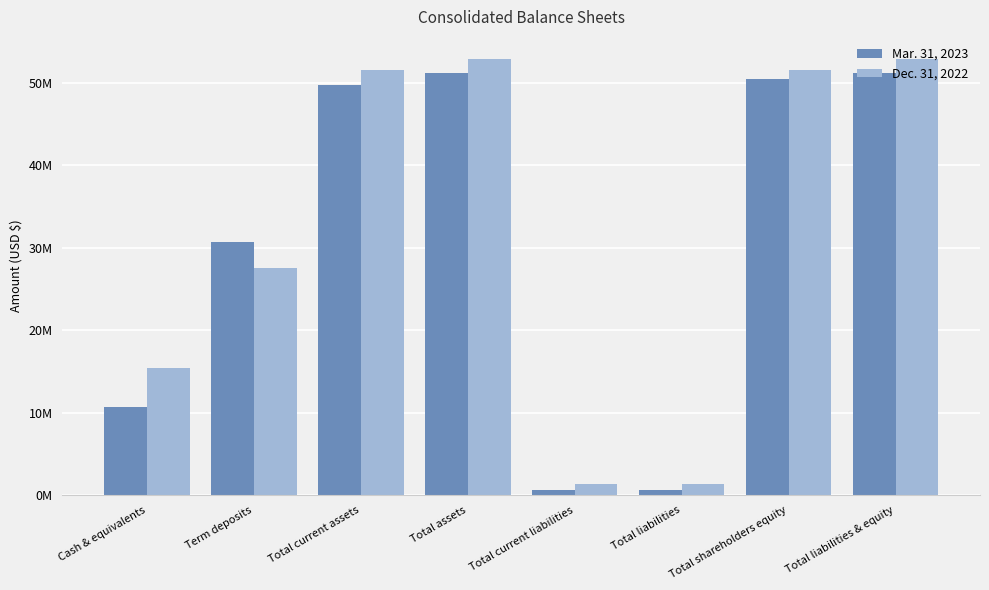

What is the spread (max minus min) of values at Total current liabilities?

666844